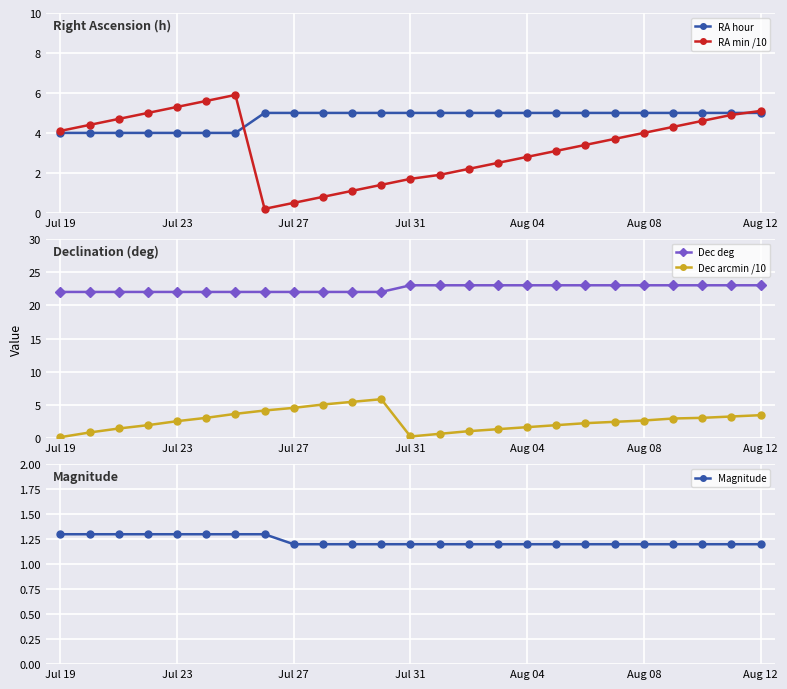

What is the difference between the maximum and second lowest values in the RA hour series?

1.0